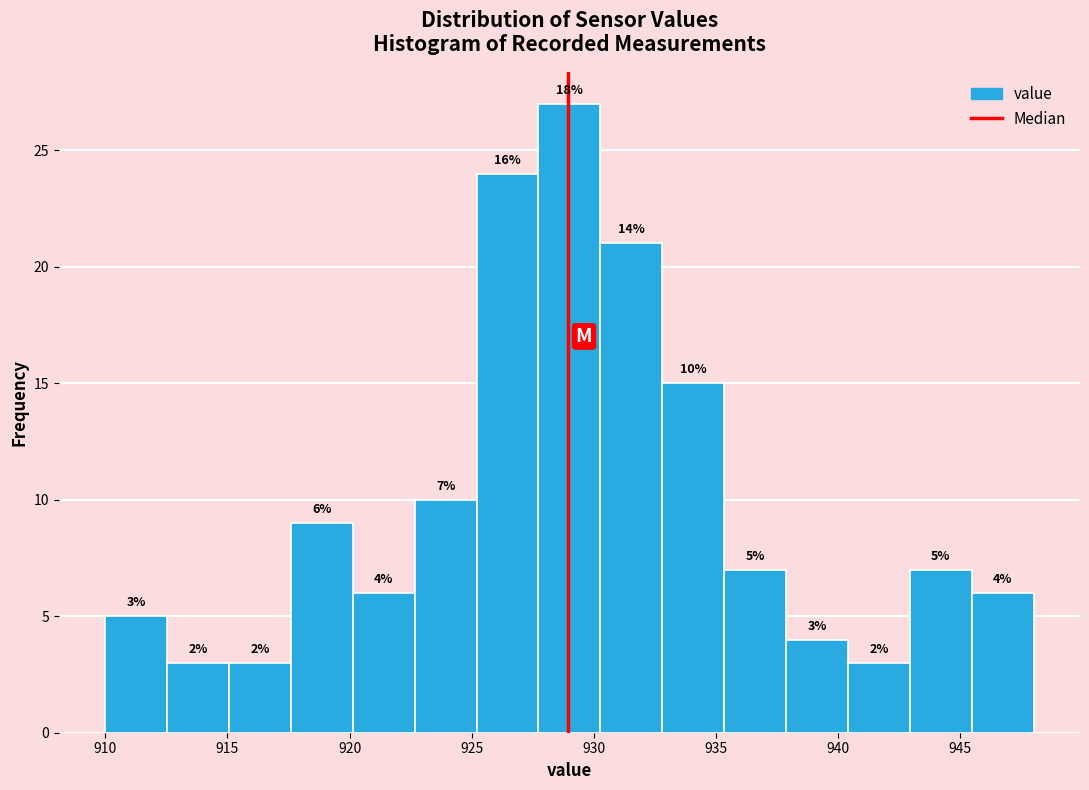

Which range on the x-axis has the tallest bar?

927.5 to 930.5